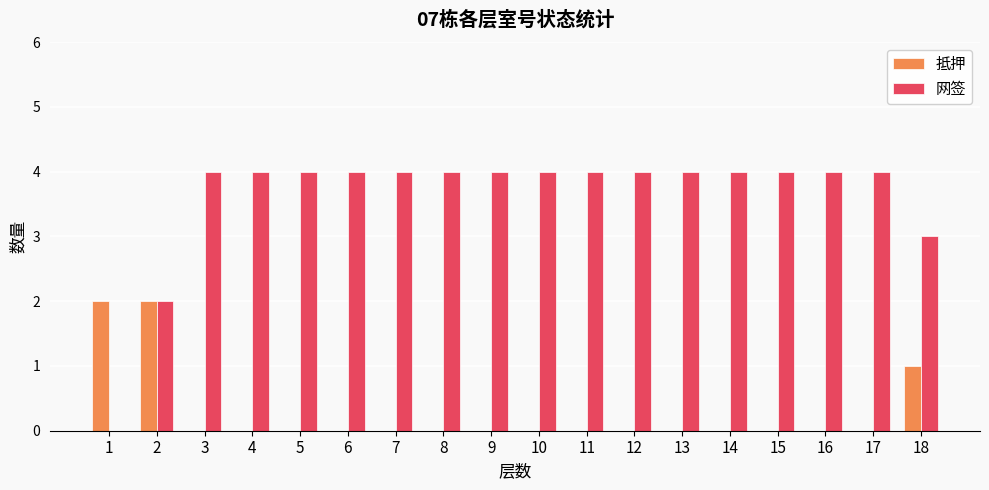

What is the maximum value for 网签?

4